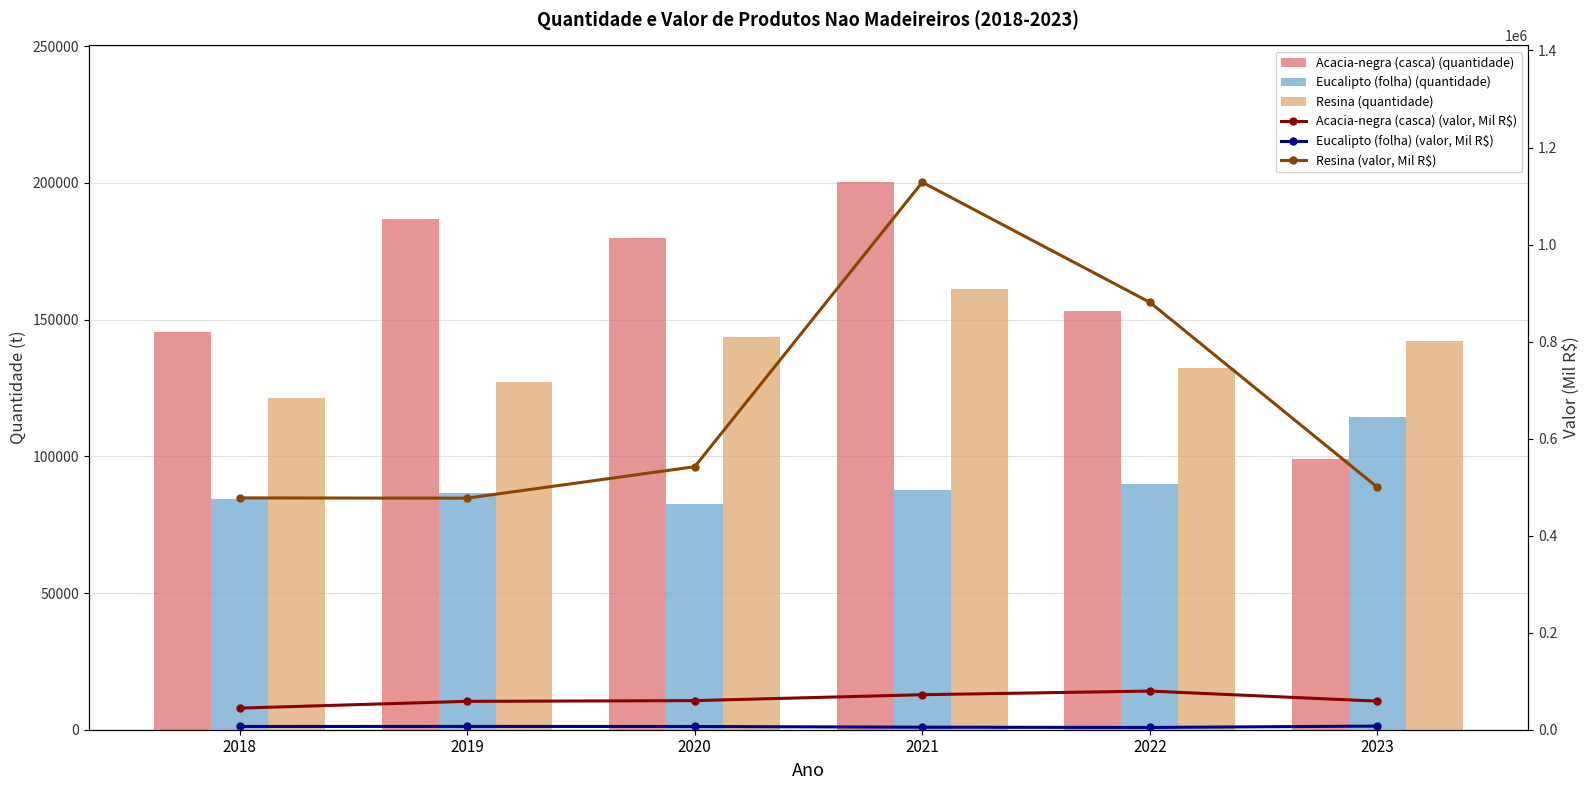

How many data points in Resina (valor, Mil R$) are less than 542065?

3